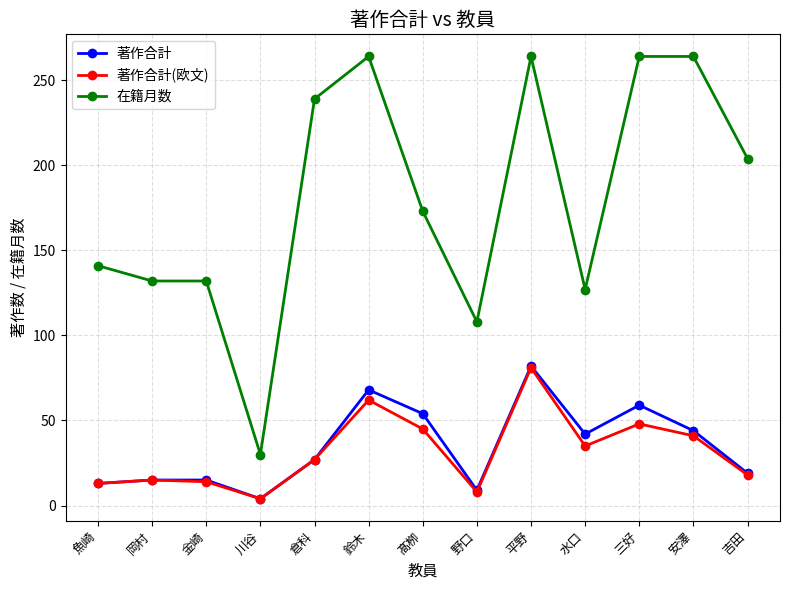

What is the label of the 1st point from the left?

魚崎